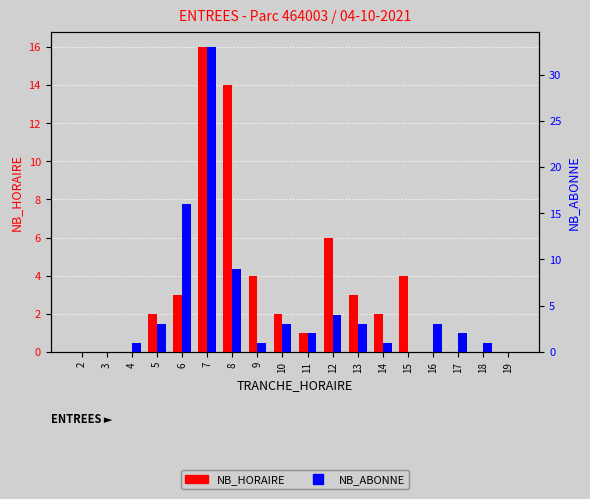

At which label is NB_ABONNE closest to 16?

6